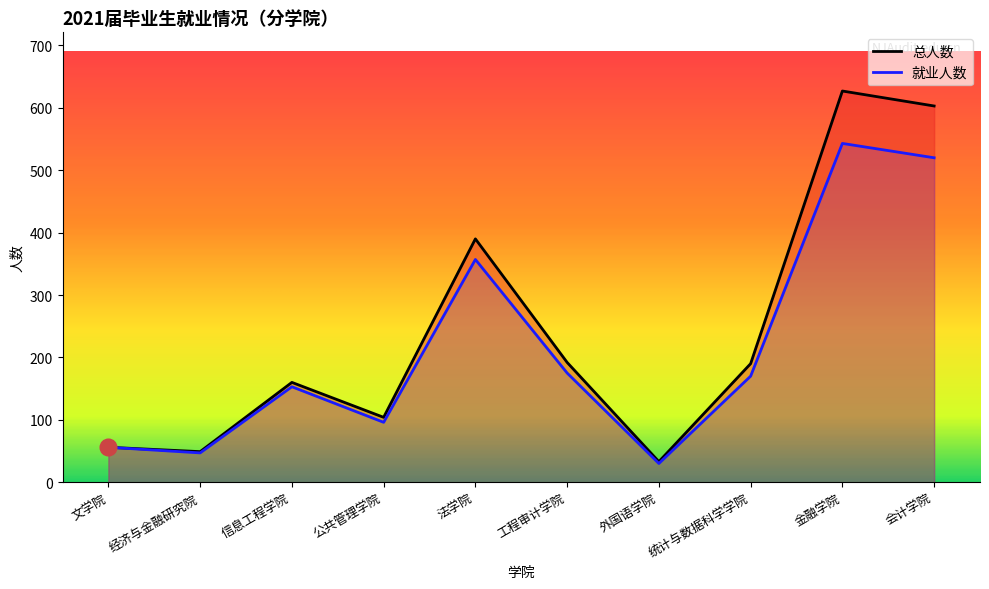

What is the spread (max minus min) of values at 金融学院?

84